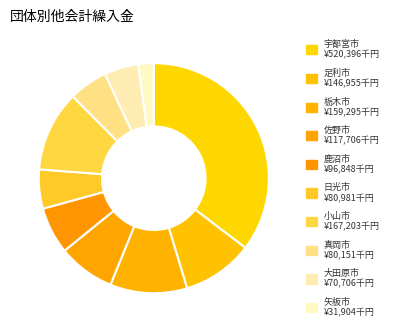

To the nearest percent, what is the difference between the 栃木市 and 矢板市 slice percentages?

9%